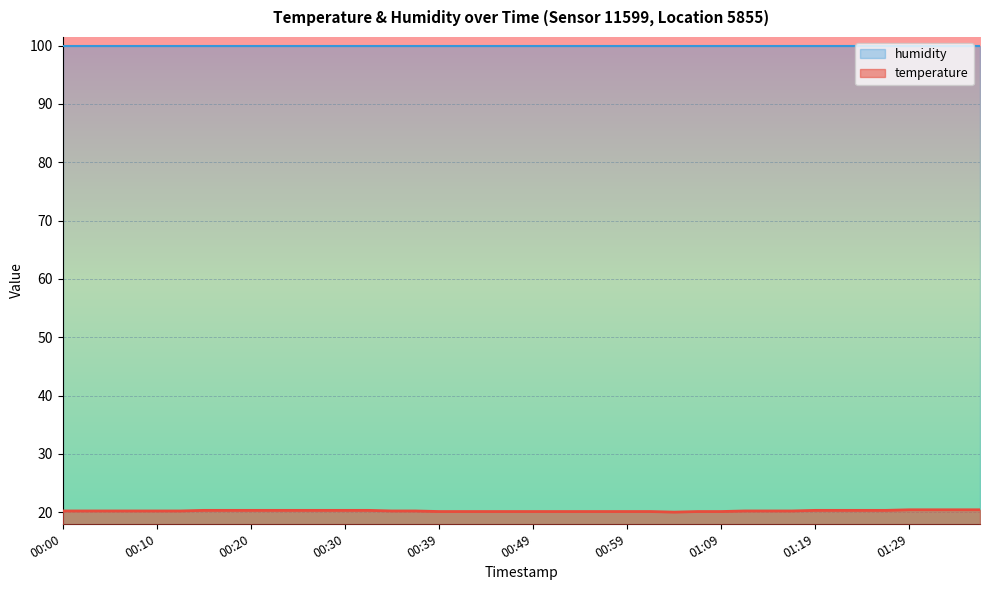

Is it true that the value at 01:34 is 14.0?

False